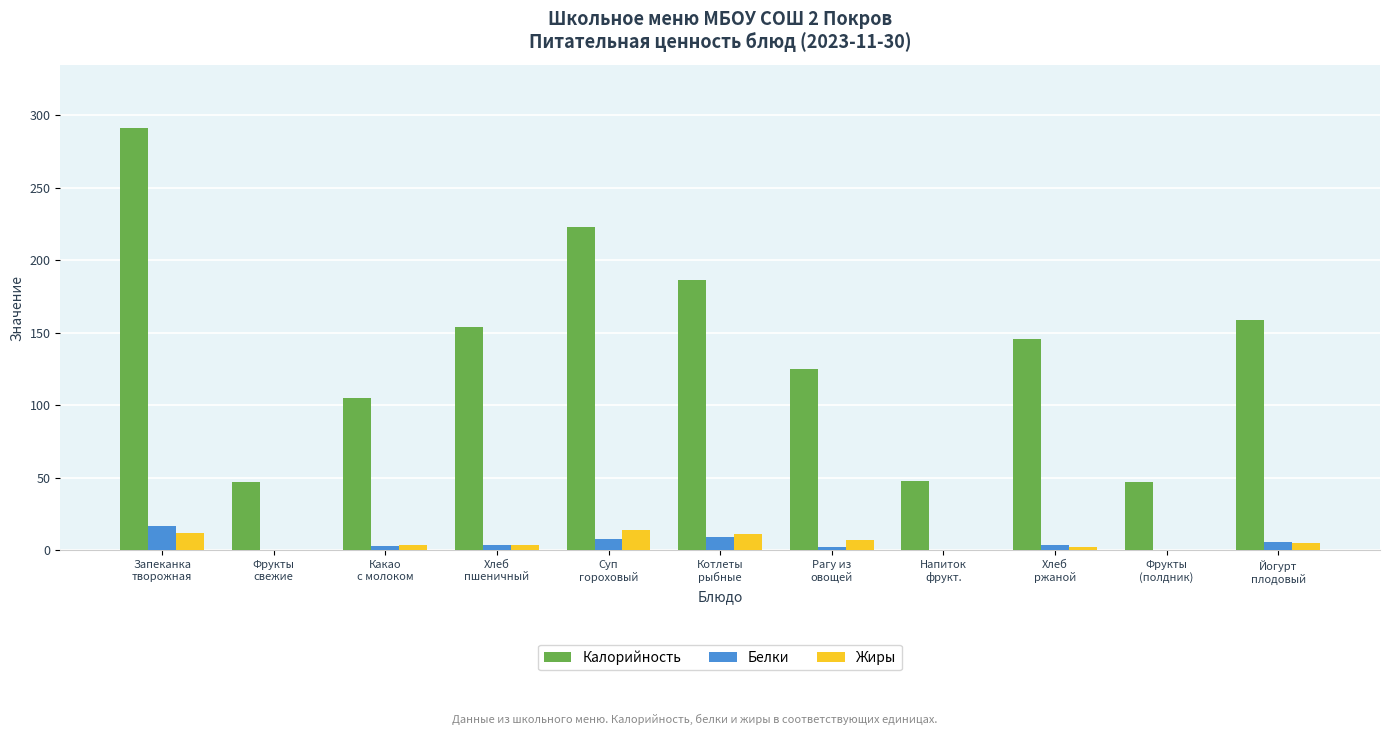

Which series has the largest total across all categories?

Калорийность